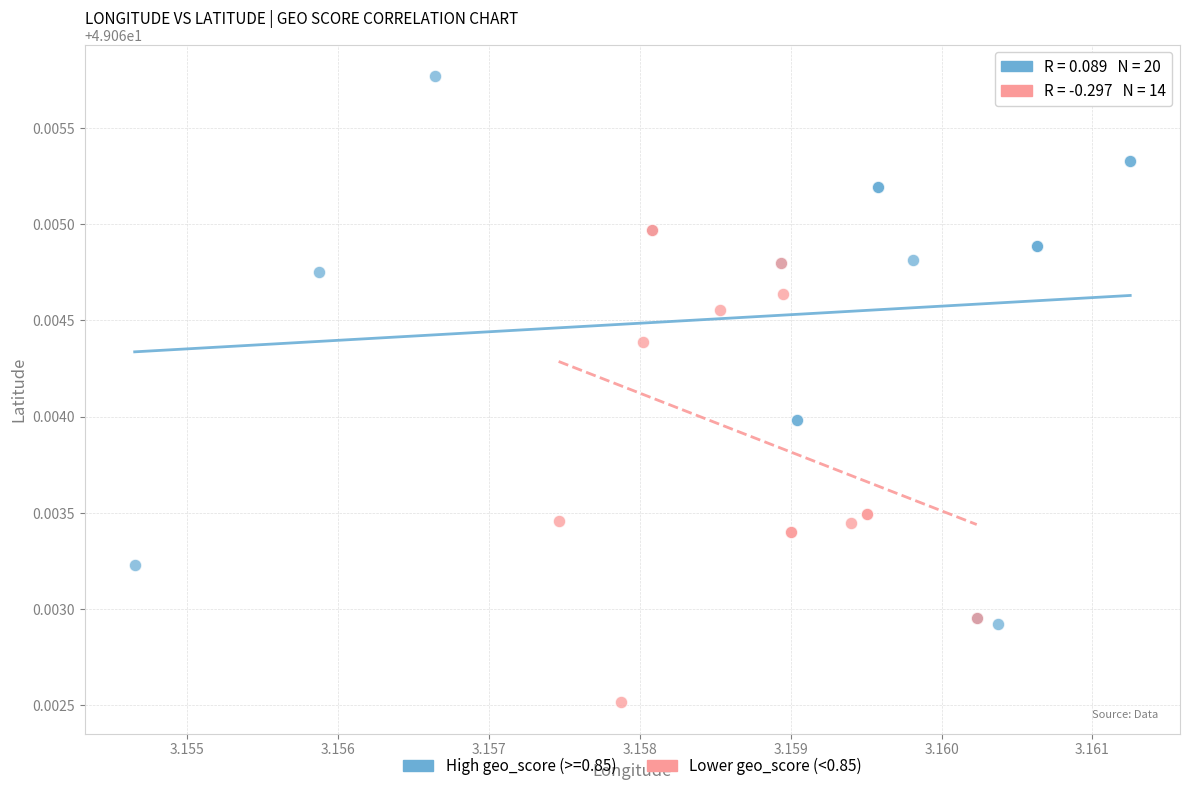

Which series contains the highest Y value?

High geo_score (>=0.85)